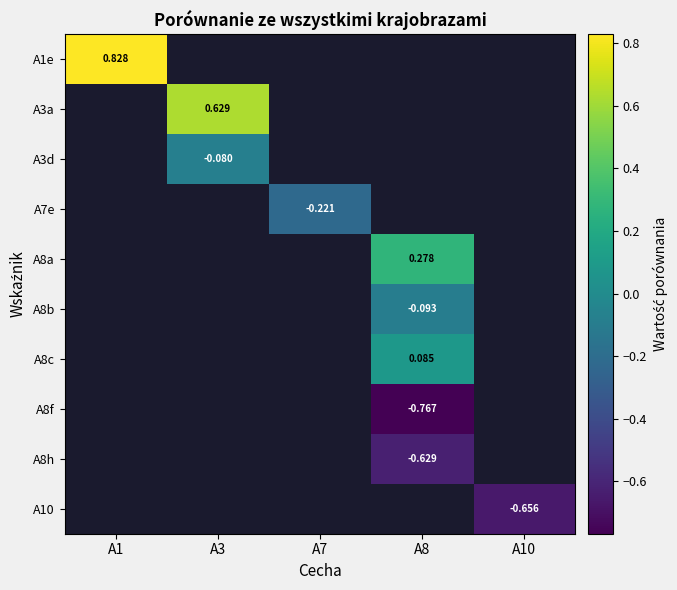

Is the value of A3d at A3 greater than the value of A1e at A1?

No